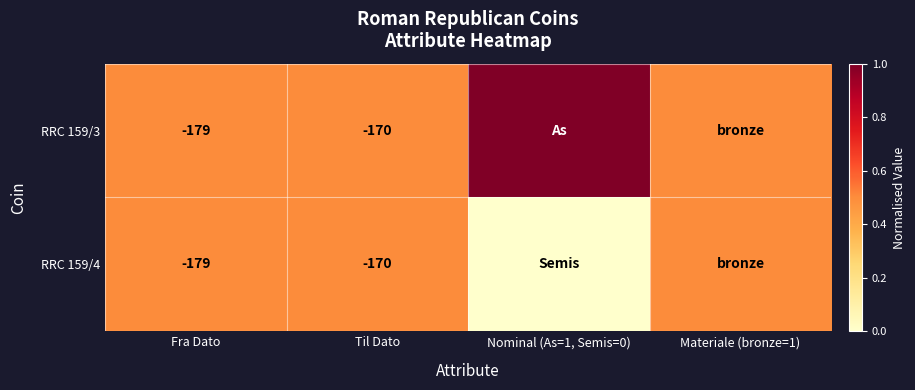

What is the total value across all series at Fra Dato?

-358.0